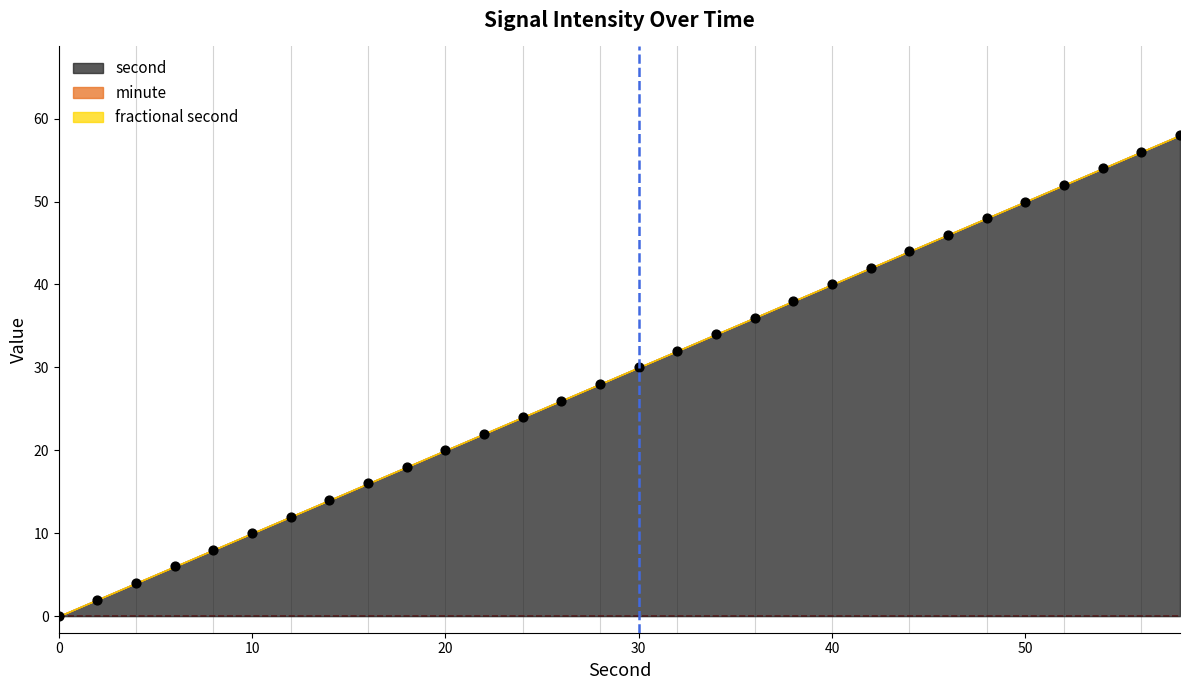

What is the range of Y values (max minus min)?

58